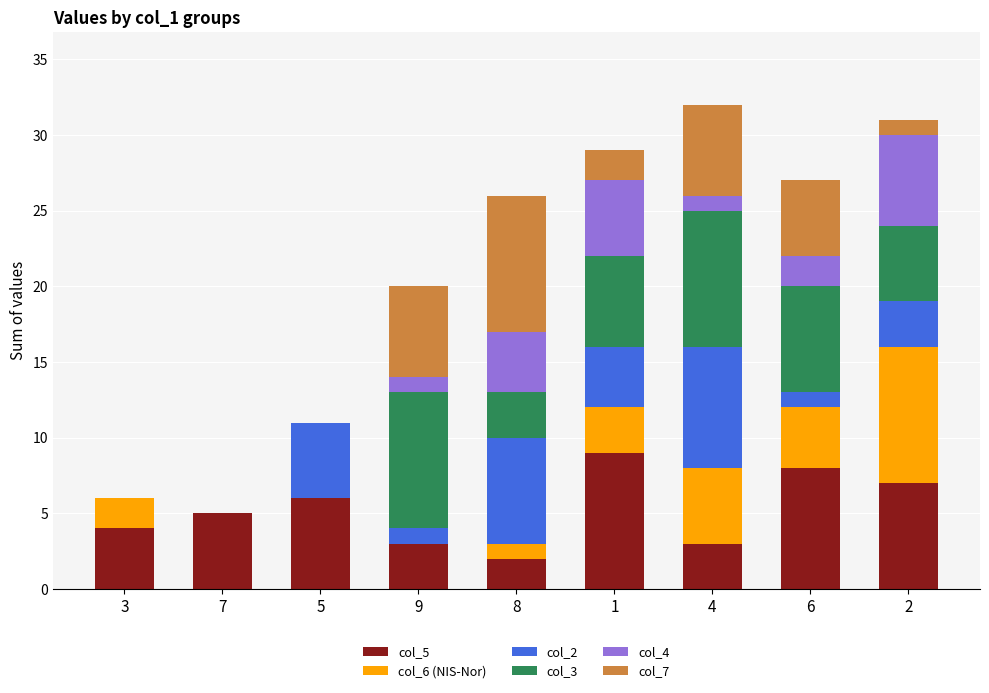

The col_5 series shows 2 at 8. True or false?

True